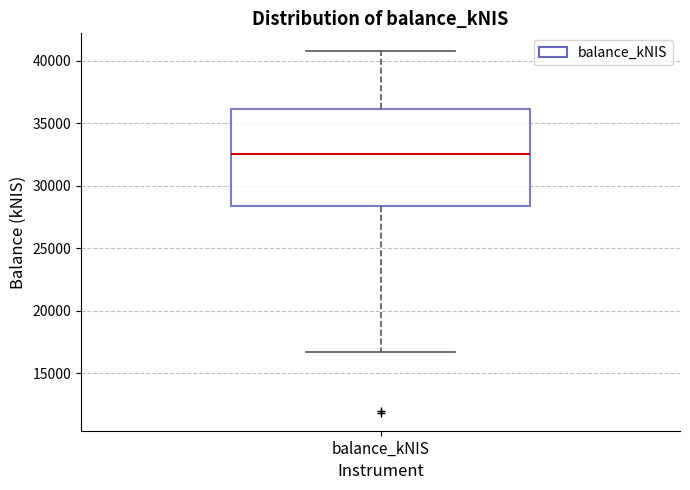

Where is the upper edge of the box for balance_kNIS on the y-axis? The values are not printed on the chart, so give them approximately, as read against the axis.

36000